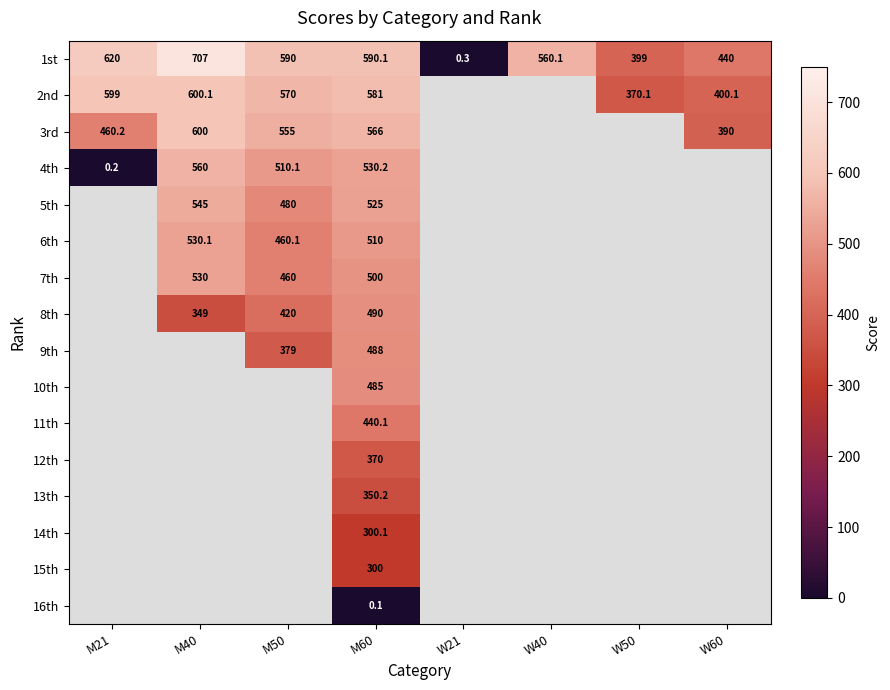

What is the spread (max minus min) of values at M21?

619.8